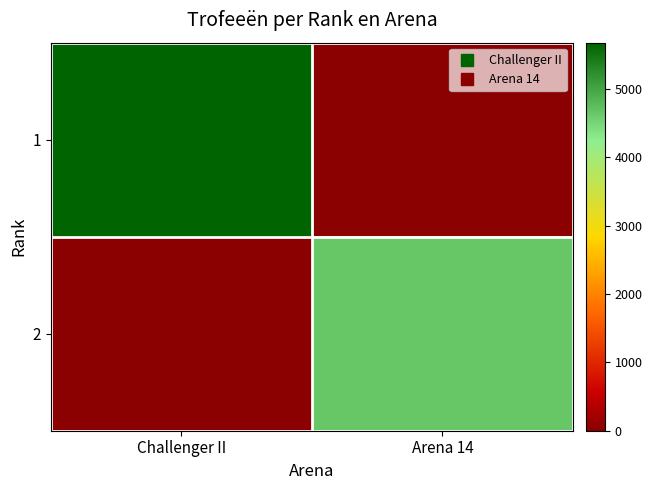

What is the spread (max minus min) of values at Challenger II?

5674